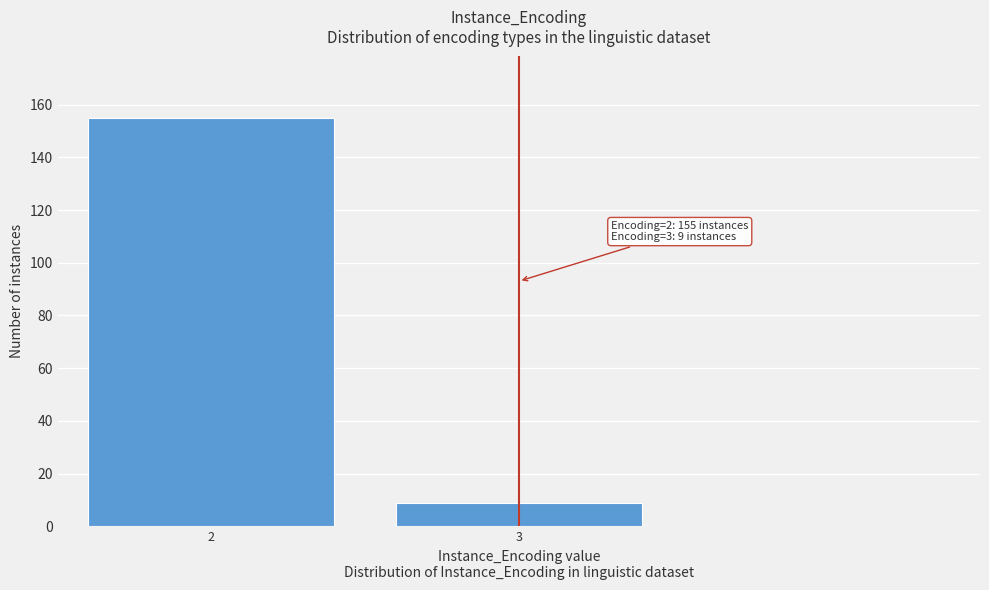

Reading left to right, extract all data points from this chart.

2=155	3=9